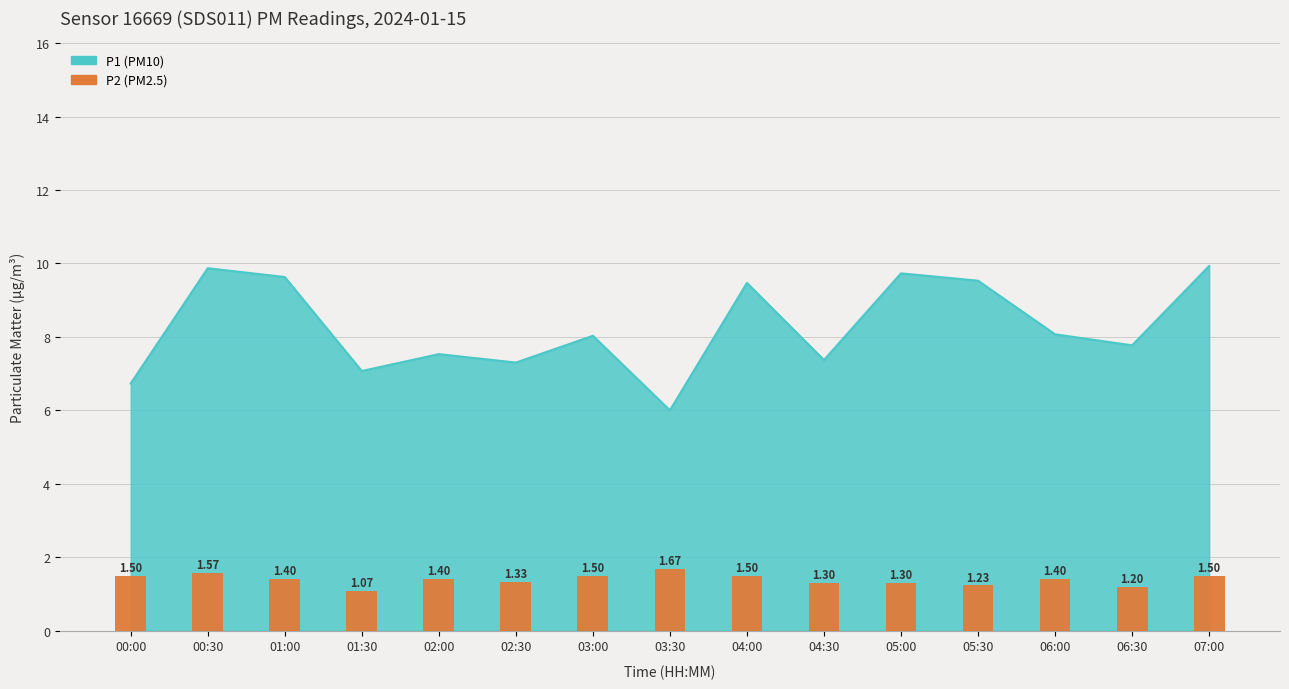

Are the bars horizontal?

No